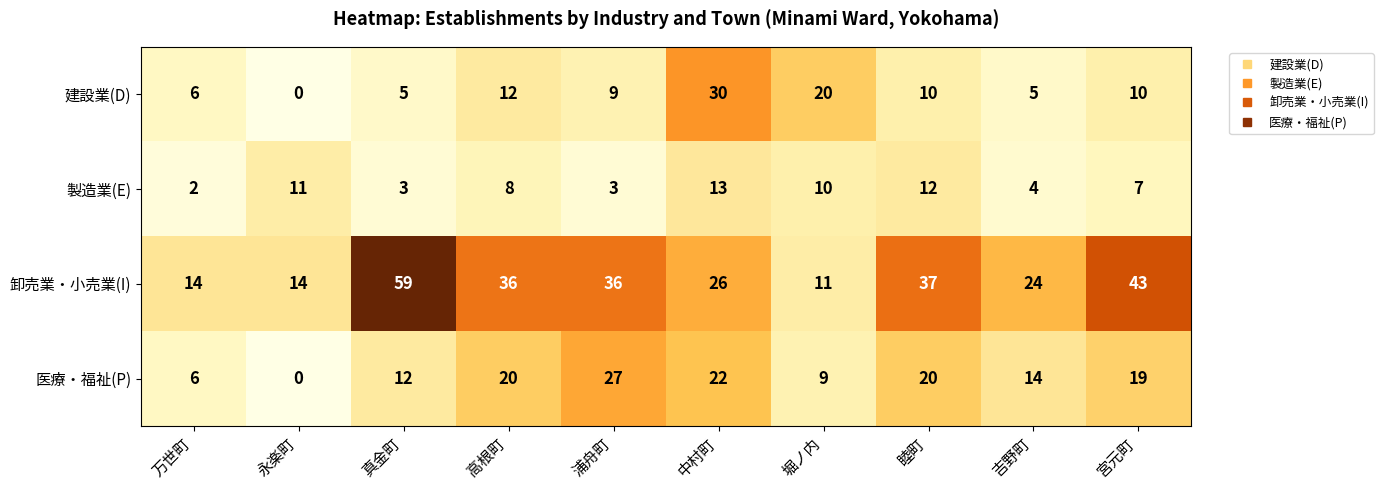

Where is 医療・福祉(P) nearest to the value 13?

真金町